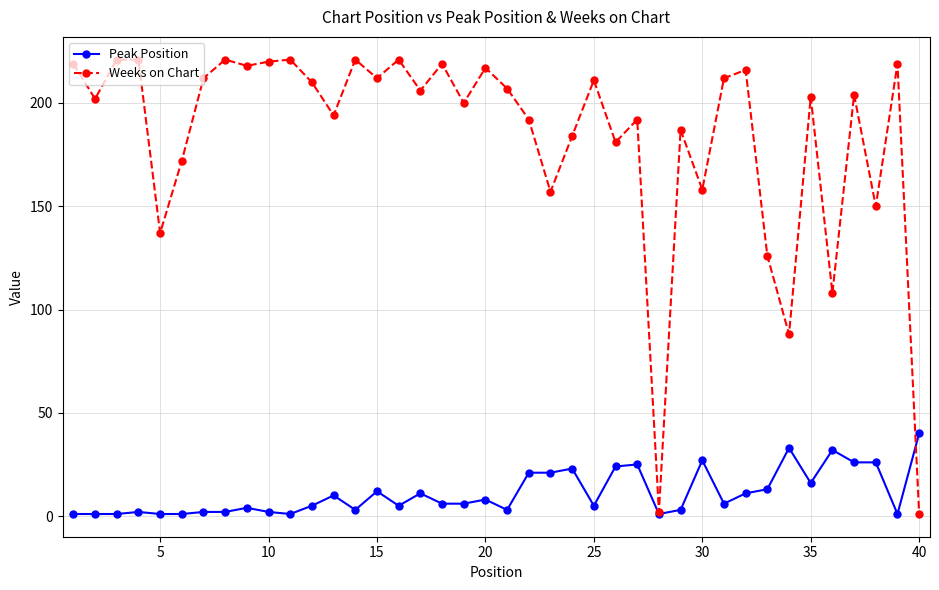

What are all the series names shown in the legend?

Peak Position, Weeks on Chart